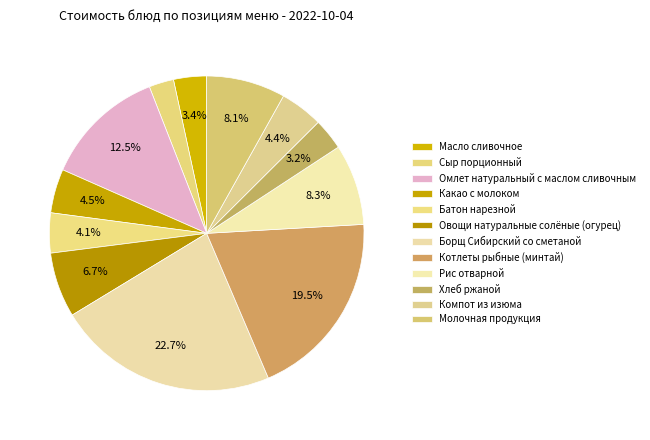

To the nearest percent, what portion does Овощи натуральные солёные (огурец) represent?

7%